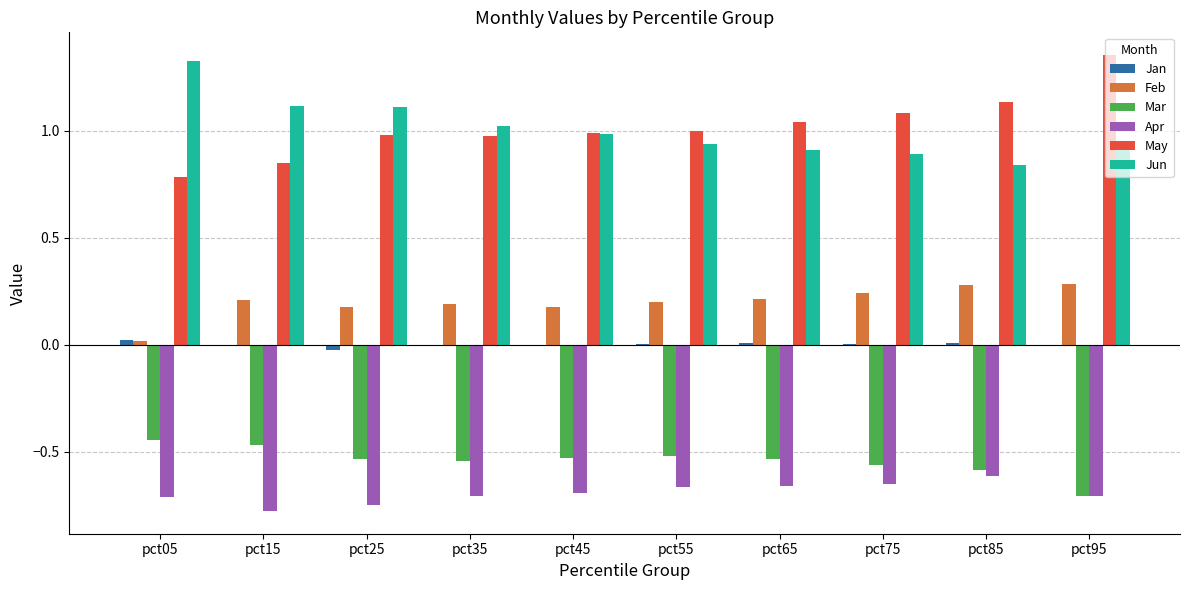

Is it true that Feb equals 0.2 at pct45?

True